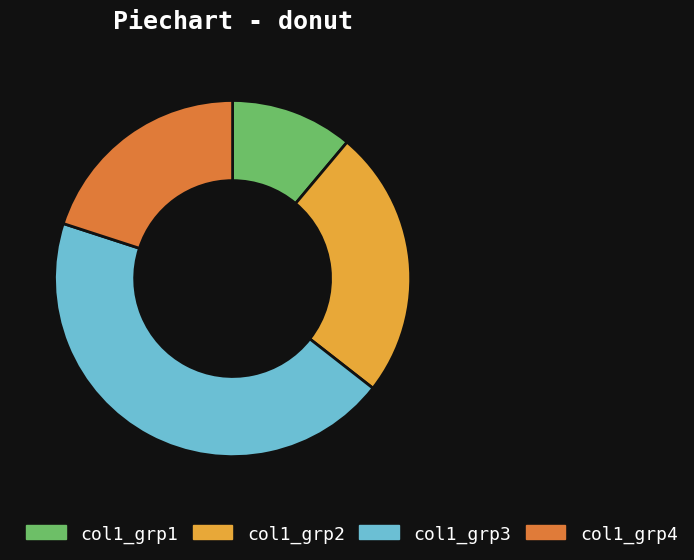

Between col1_grp4 and col1_grp3, which is larger?

col1_grp3